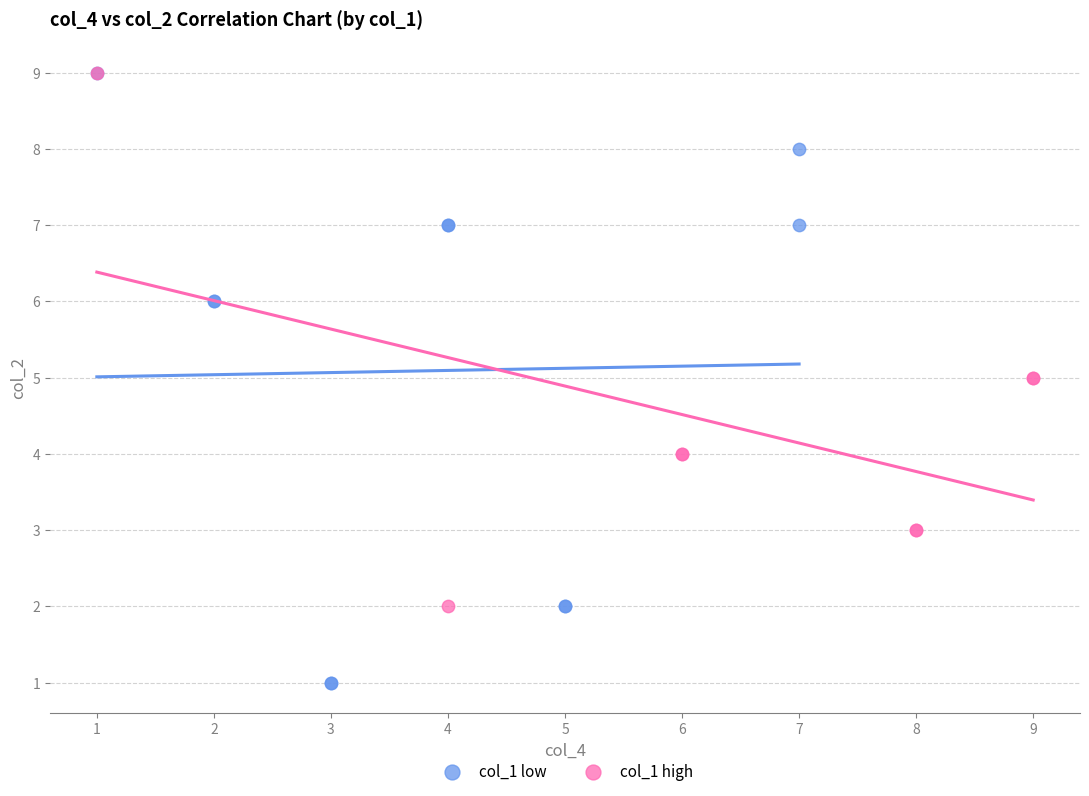

Which series contains the lowest Y value?

col_1 low